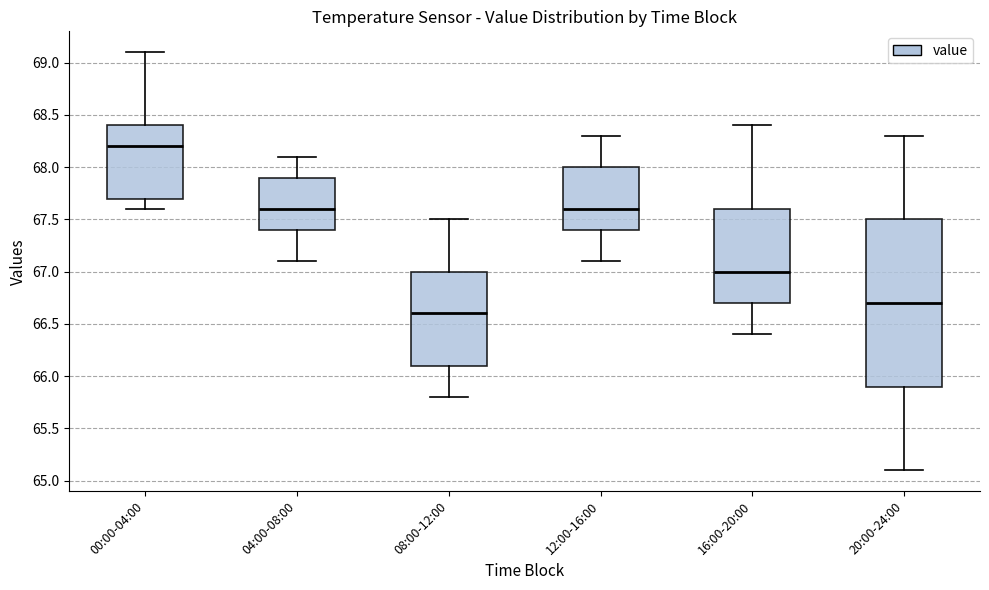

Comparing the boxes themselves (not the whiskers), which one is the tallest?

20:00-24:00